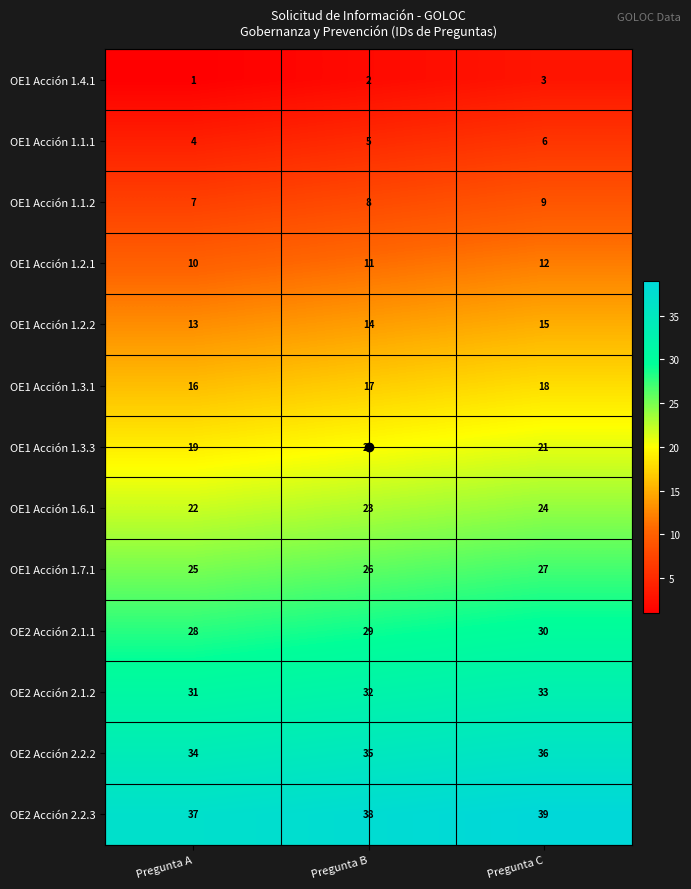

What is the spread (max minus min) of values at Pregunta C?

36